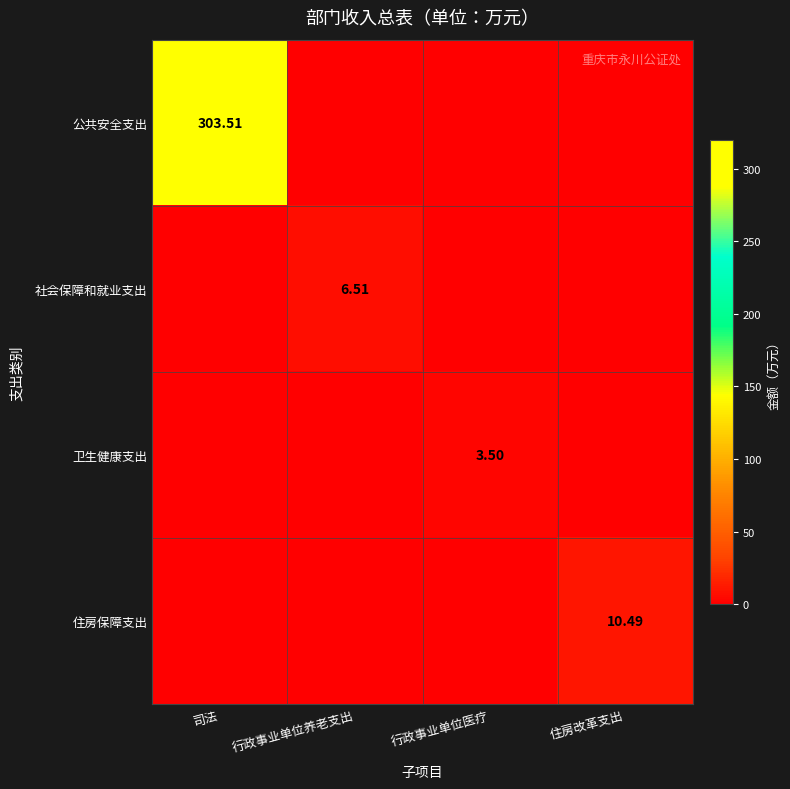

At how many categories does at least one series exceed 224?

1